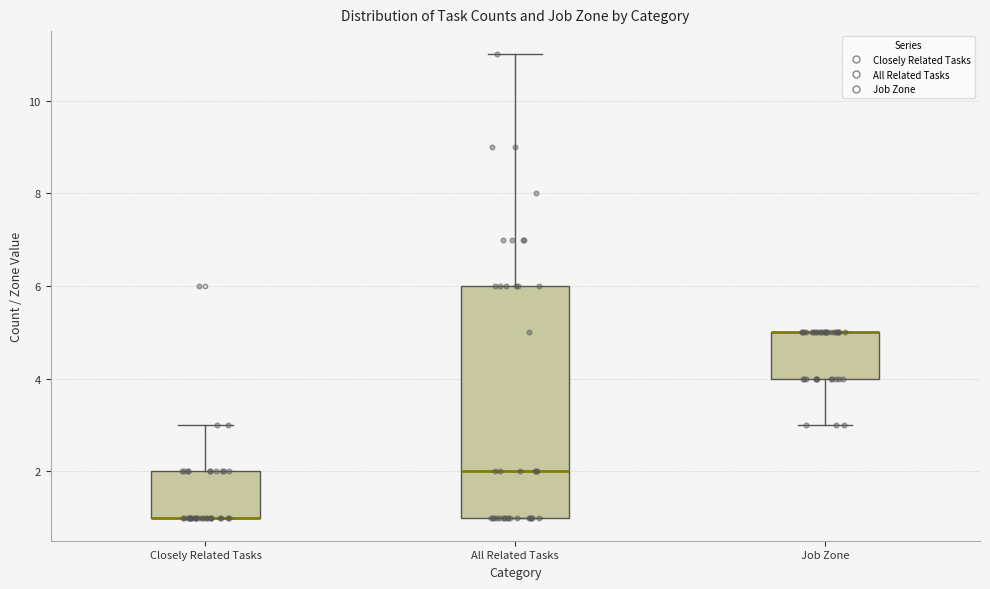

Reading left to right, read every box against the y-axis: the position of its median line, the range the box covers, and the ends of its whiskers. The values are not printed on the chart, so give them approximately, as read against the axis.

Closely Related Tasks: median 1 (drawn on the box's lower edge), box 1 to 2, whiskers 1 to 3
All Related Tasks: median 2, box 1 to 6, whiskers 1 to 11
Job Zone: median 5 (drawn on the box's upper edge), box 4 to 5, whiskers 3 to 5